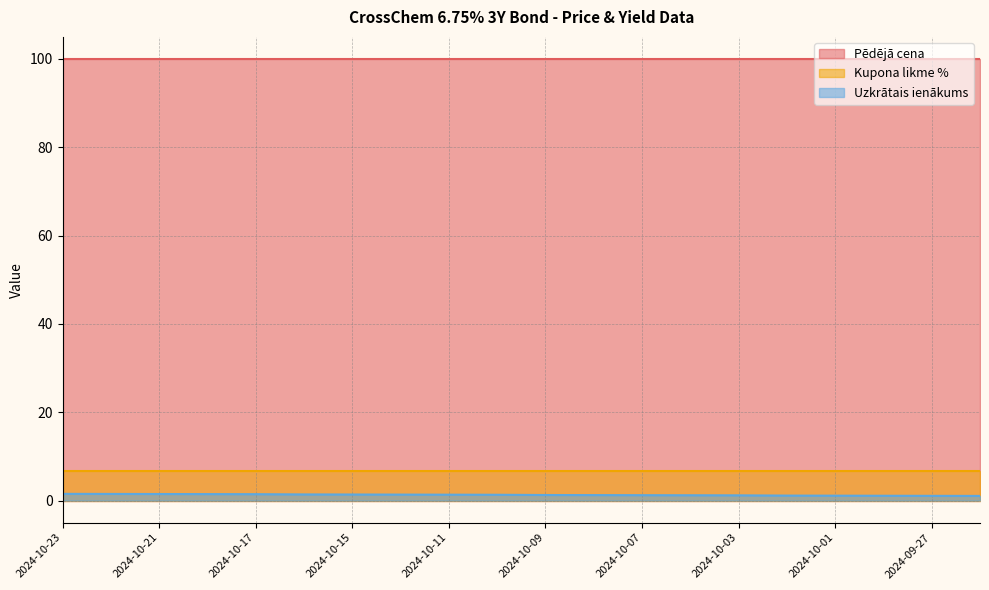

List the series in order of their peak value, lowest first.

Uzkrātais ienākums, Kupona likme %, Pēdējā cena